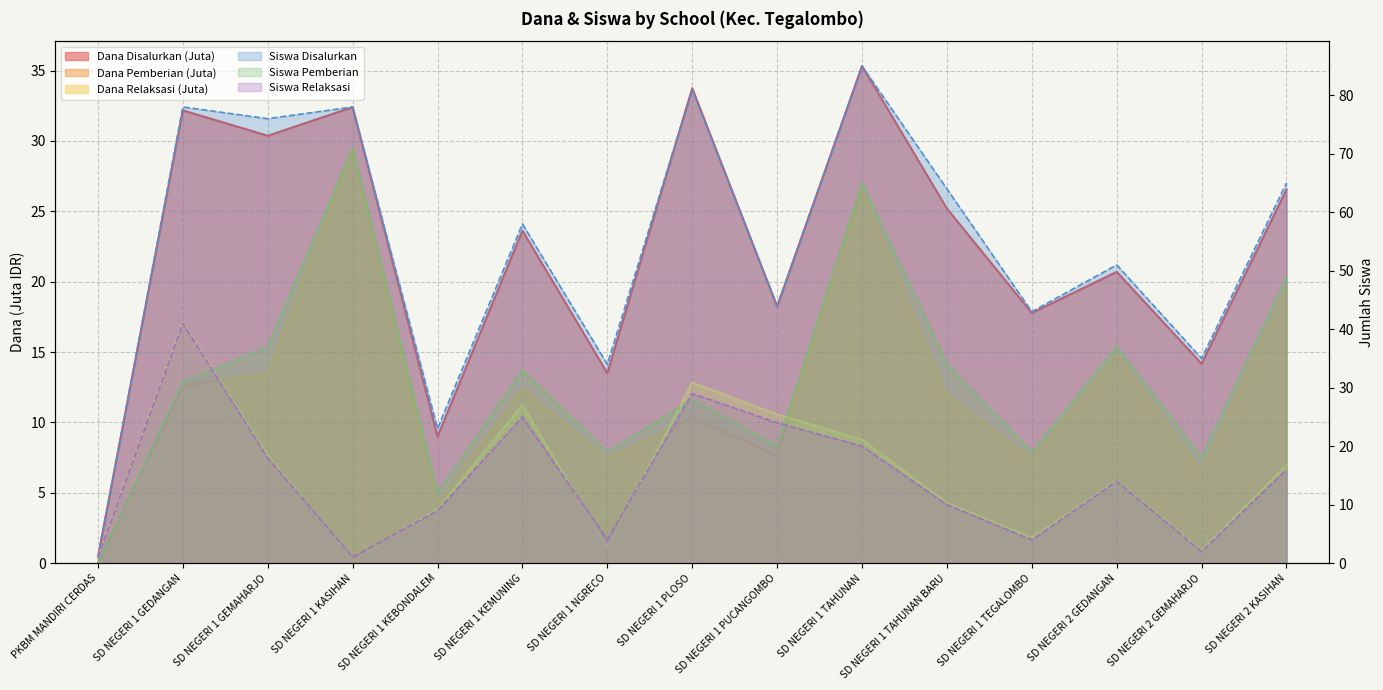

True or false: Dana Pemberian has more than 2 points higher than both neighbors.

True